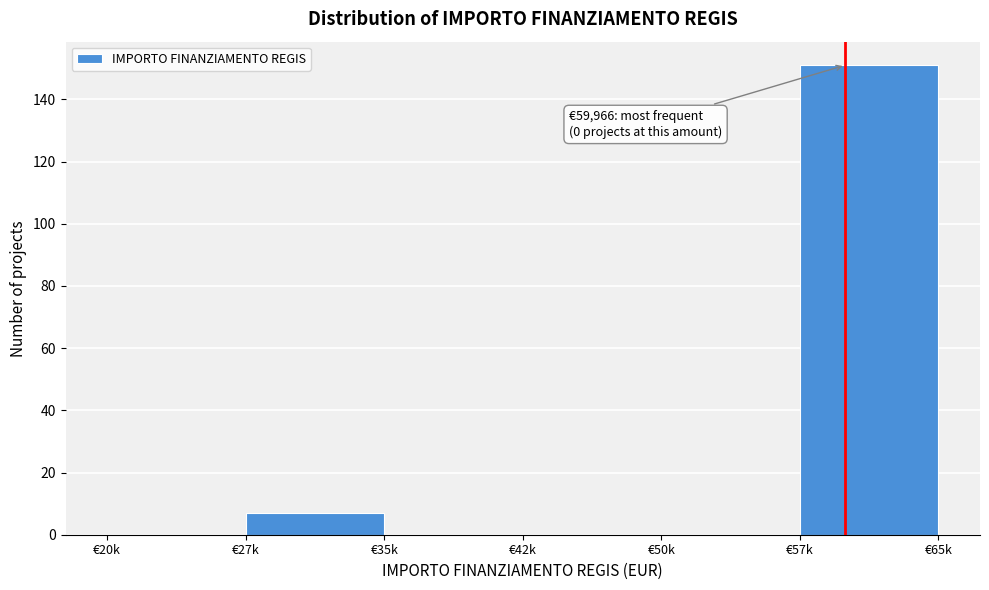

Reading left to right, transcribe all the data shown in this chart.

€20k=0	€27k=7	€35k=0	€42k=0	€50k=0	€57k=151